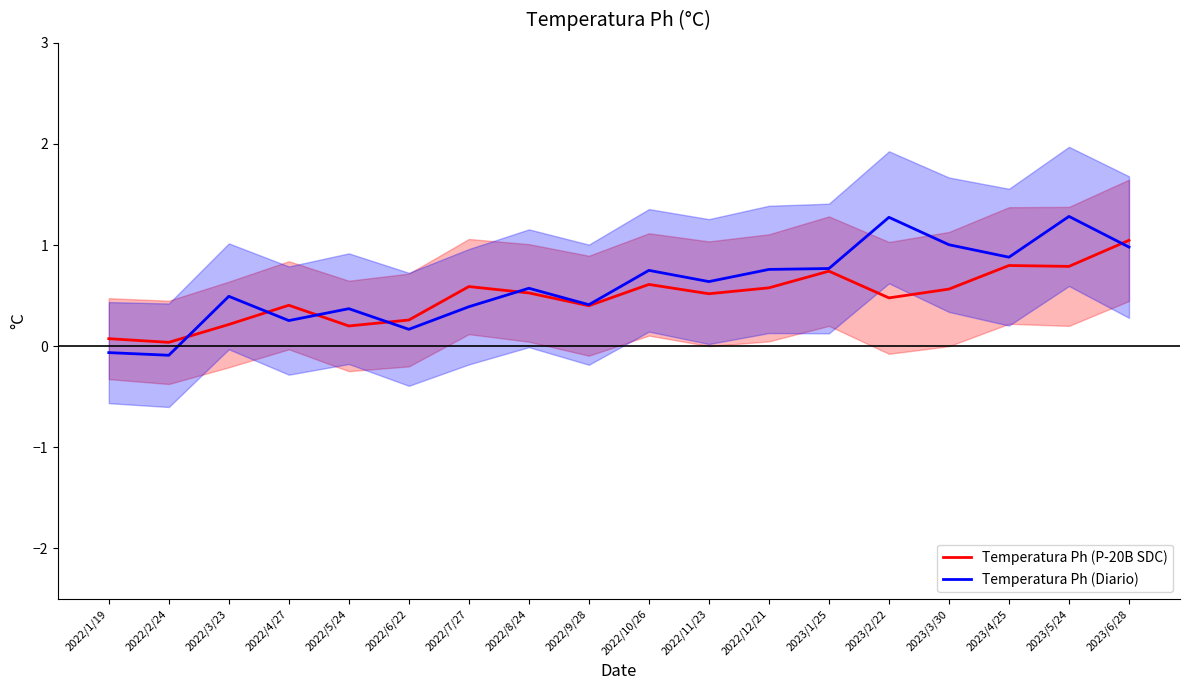

Rank the series by their maximum value, from lowest to highest.

Temperatura Ph (P-20B SDC), Temperatura Ph (Diario)